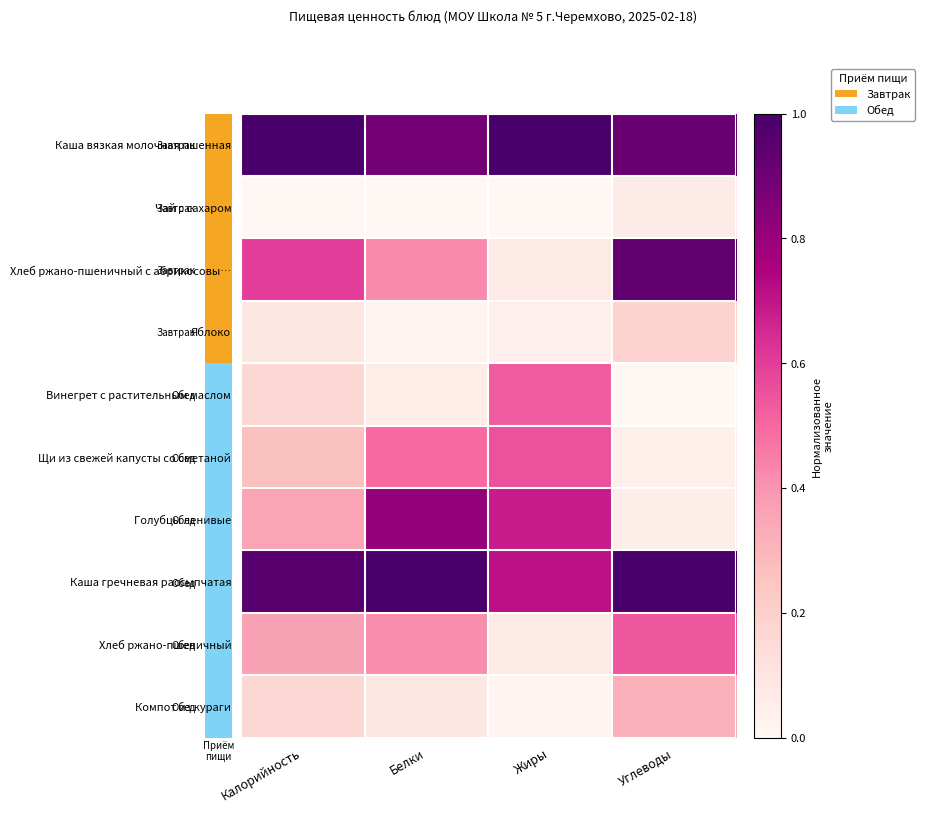

Reading left to right, extract all data points from this chart.

Каша вязкая молочная пшенная: Калорийность=1.0	Белки=0.9	Жиры=1.0	Углеводы=0.9
Чай с сахаром: Калорийность=0.0	Белки=0.0	Жиры=0.0	Углеводы=0.1
Хлеб ржано-пшеничный с абрикосовы…: Калорийность=0.6	Белки=0.4	Жиры=0.1	Углеводы=0.9
Яблоко: Калорийность=0.1	Белки=0.0	Жиры=0.0	Углеводы=0.2
Винегрет с растительным маслом: Калорийность=0.2	Белки=0.1	Жиры=0.5	Углеводы=0.0
Щи из свежей капусты со сметаной: Калорийность=0.3	Белки=0.5	Жиры=0.6	Углеводы=0.0
Голубцы ленивые: Калорийность=0.4	Белки=0.8	Жиры=0.7	Углеводы=0.0
Каша гречневая рассыпчатая: Калорийность=1.0	Белки=1.0	Жиры=0.7	Углеводы=1.0
Хлеб ржано-пшеничный: Калорийность=0.4	Белки=0.4	Жиры=0.1	Углеводы=0.5
Компот из кураги: Калорийность=0.2	Белки=0.1	Жиры=0.0	Углеводы=0.3